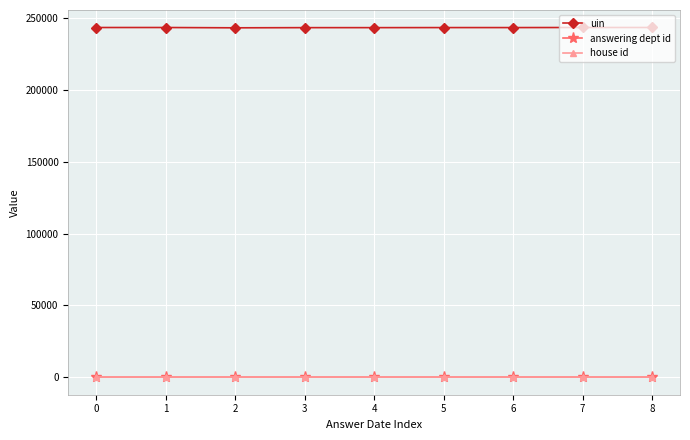

What is the lowest value of the uin series?

243340